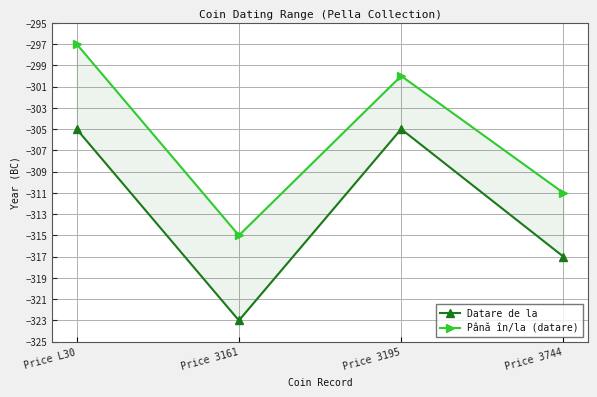

The Datare de la series shows -429 at Price 3195. True or false?

False